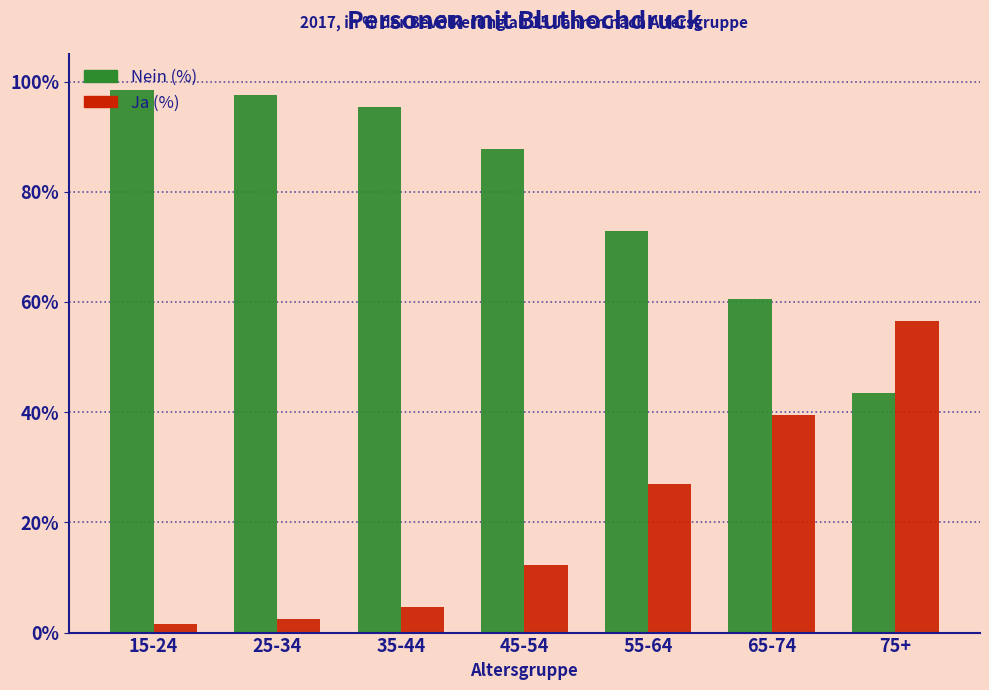

What is the spread (max minus min) of values at 25-34?

95.2